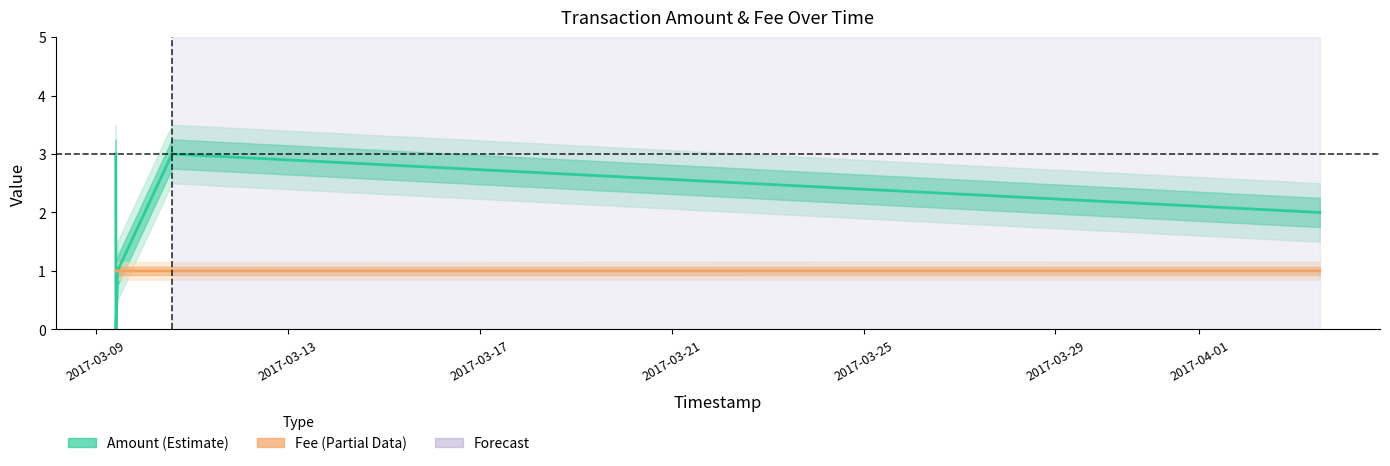

Is it true that Amount_upper equals 2.5 at 2017-04-03 12:15:00?

True